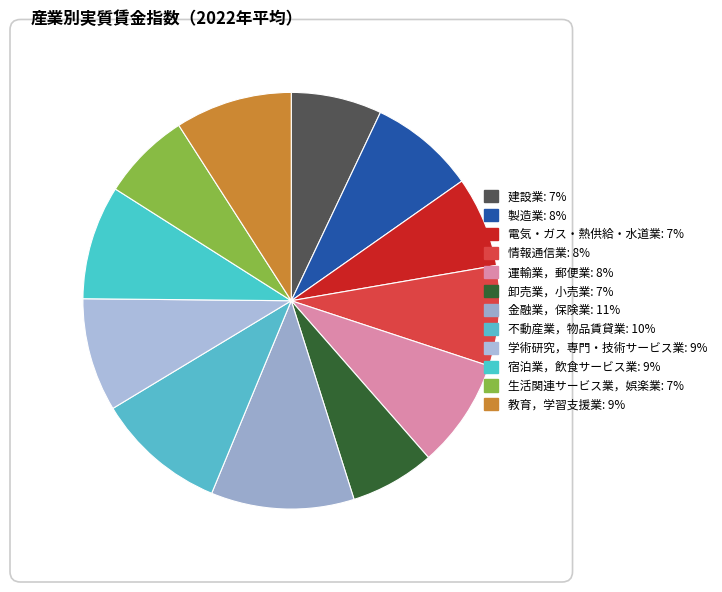

How many segments does this pie chart have?

12